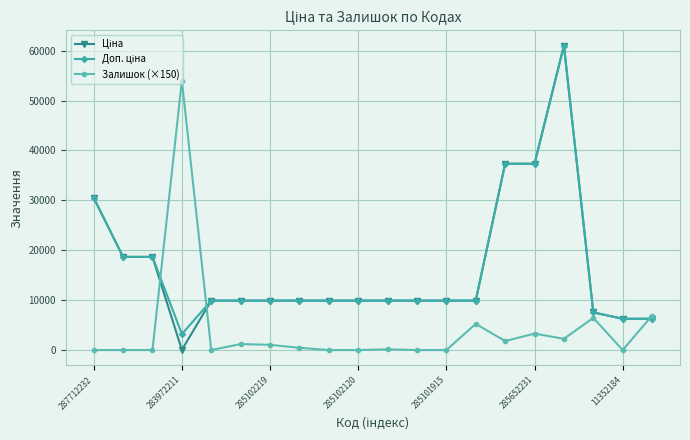

At how many categories does at least one series exceed 26912?

5